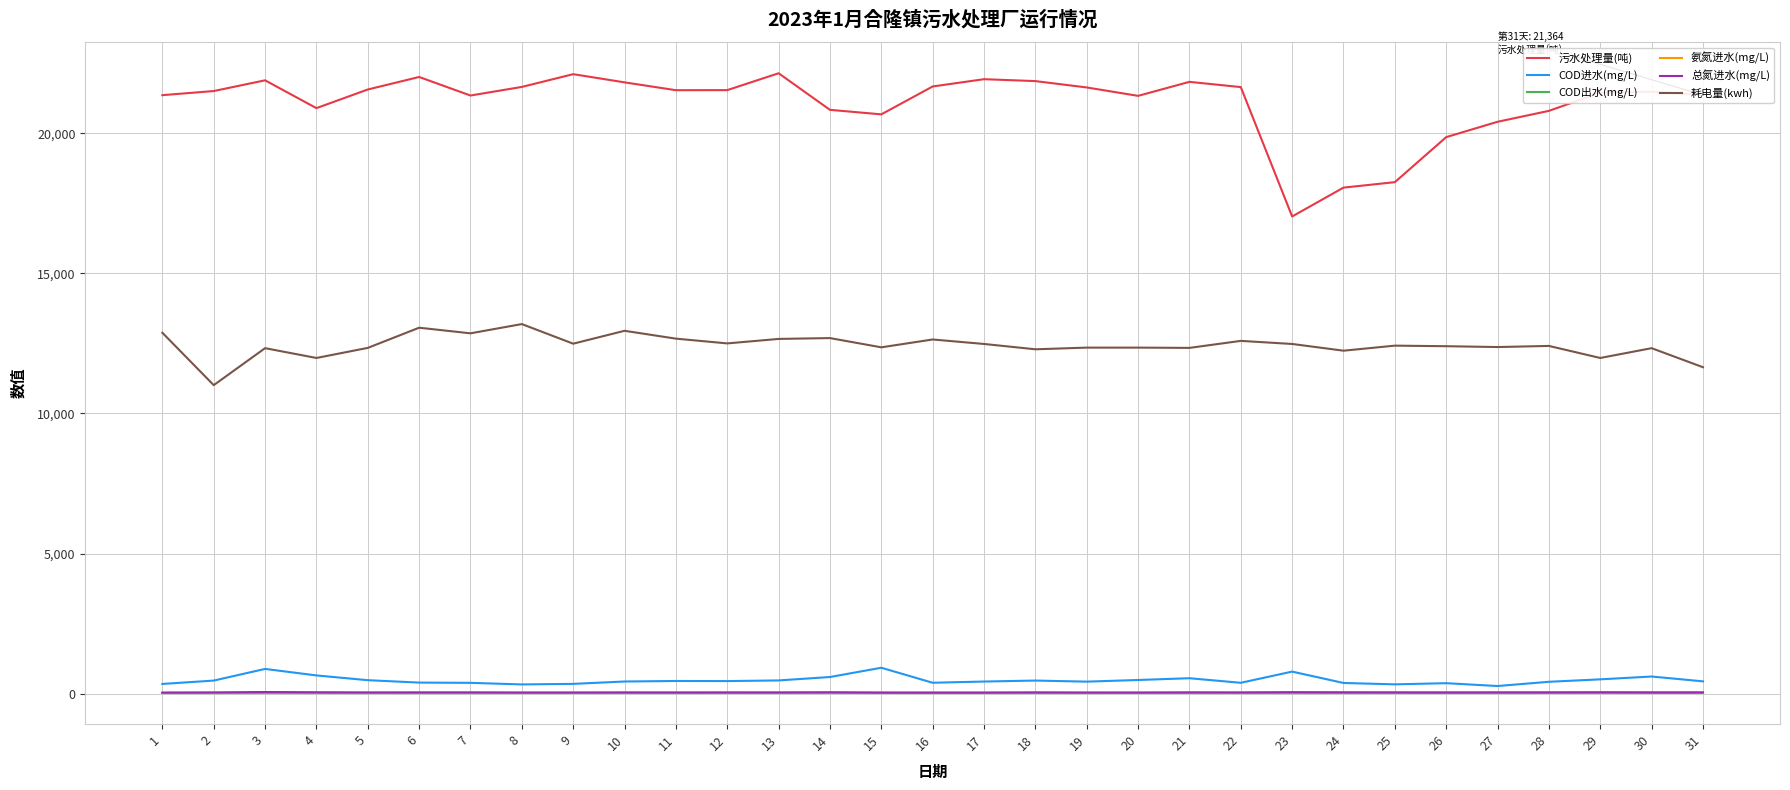

True or false: 污水处理量(吨) and 氨氮进水(mg/L) cross at least once.

False